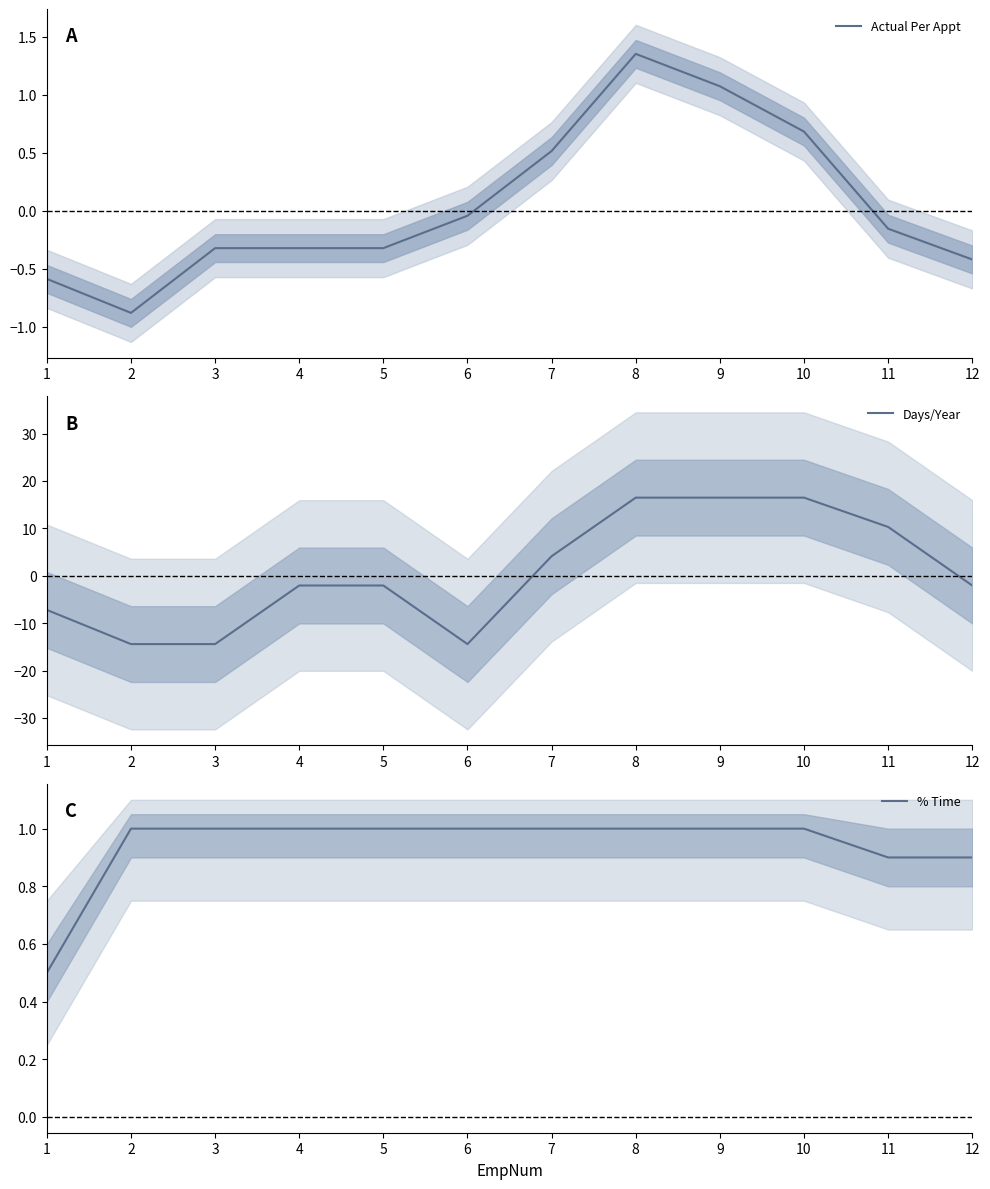

Which series has the largest total across all categories?

% Time